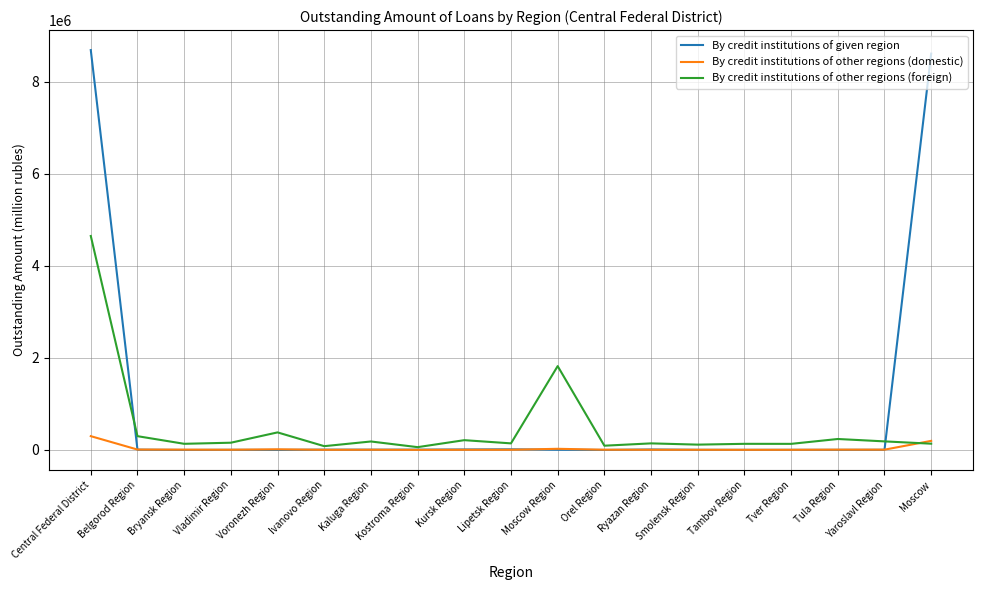

Is the value of By credit institutions of other regions (foreign) at Tver Region greater than the value of By credit institutions of given region at Moscow?

No